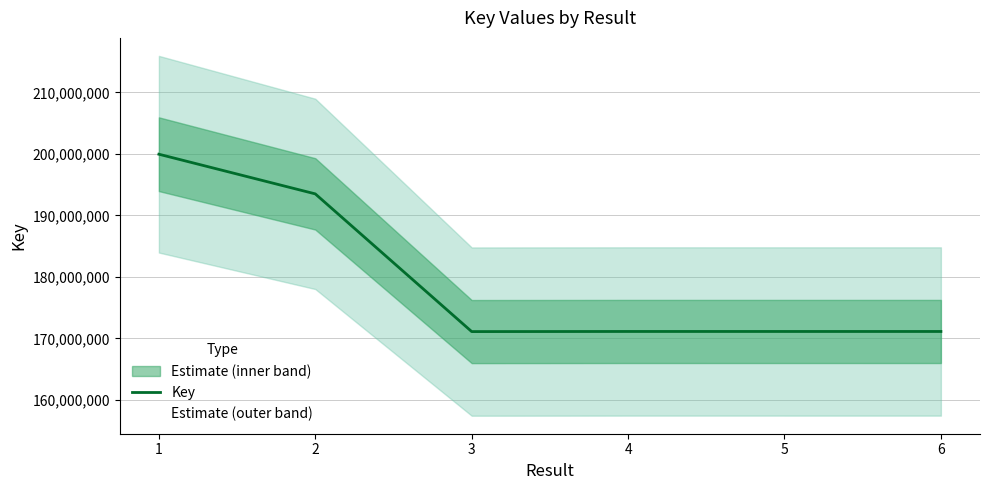

Where is the data nearest to the value 185528325?

2